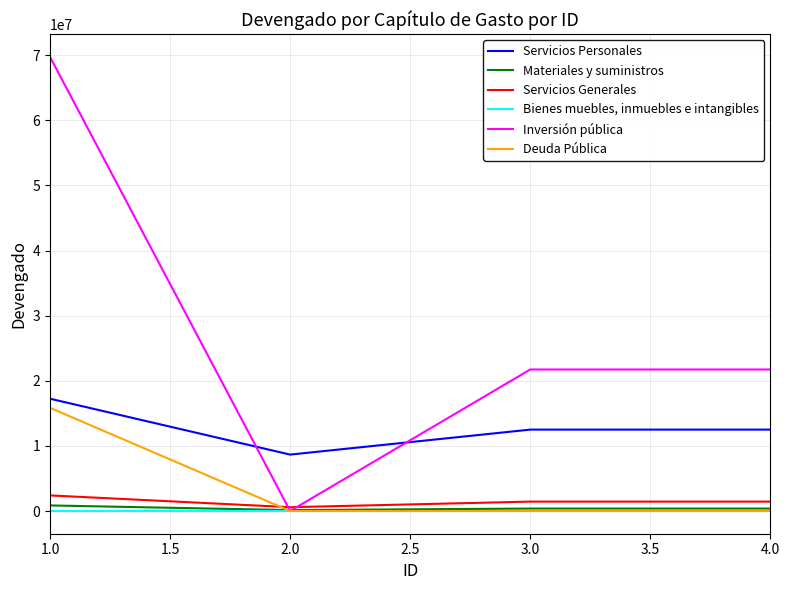

What position from the left is 1.0?

1